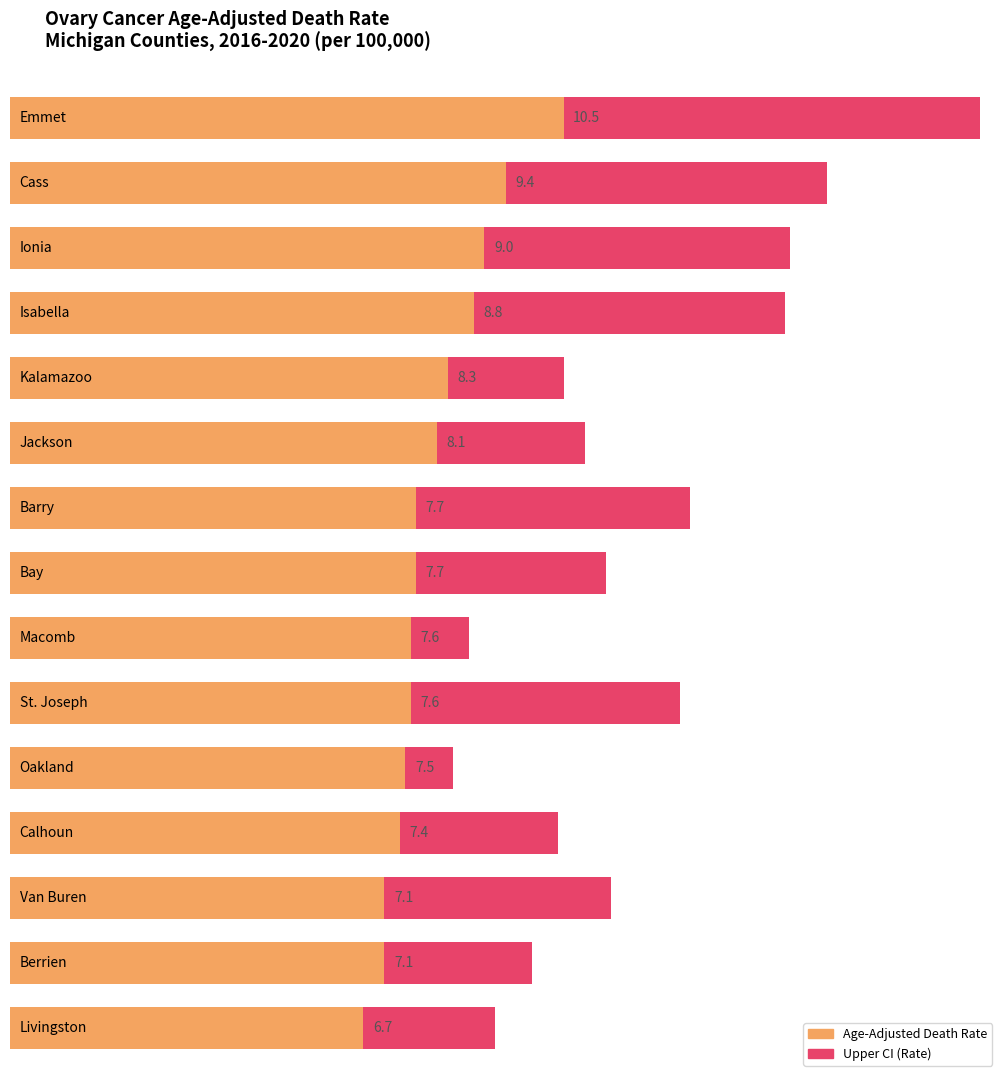

Is it true that Age-Adjusted Death Rate equals 7.1 at Van Buren?

True